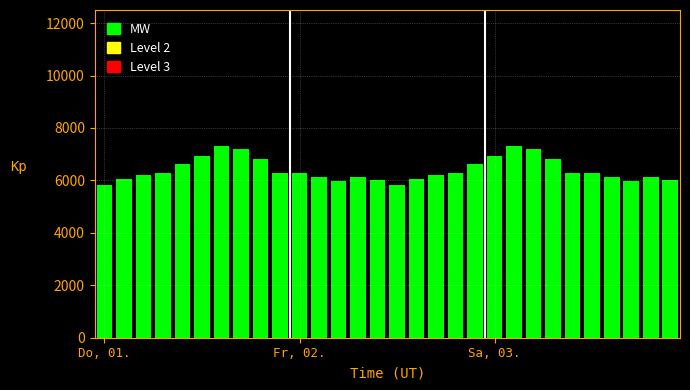

What is the greatest value displayed?

7326.2